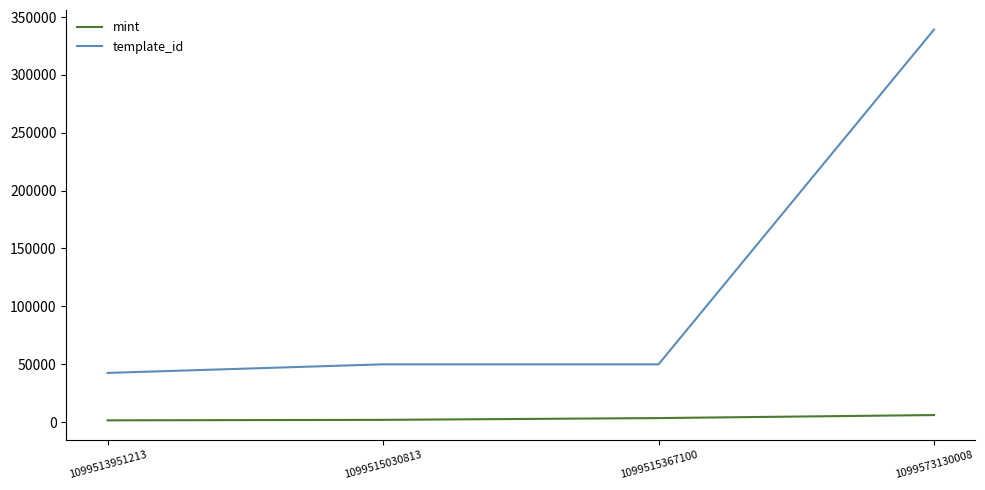

The template_id series shows 87100 at 1099515030813. True or false?

False